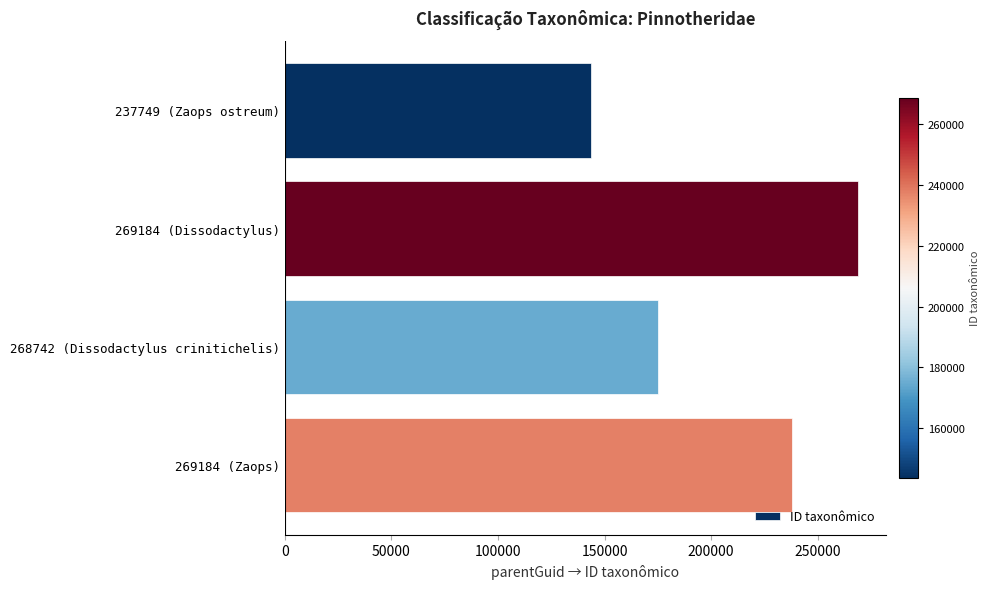

What is the value of the 1st bar from the top?

143736